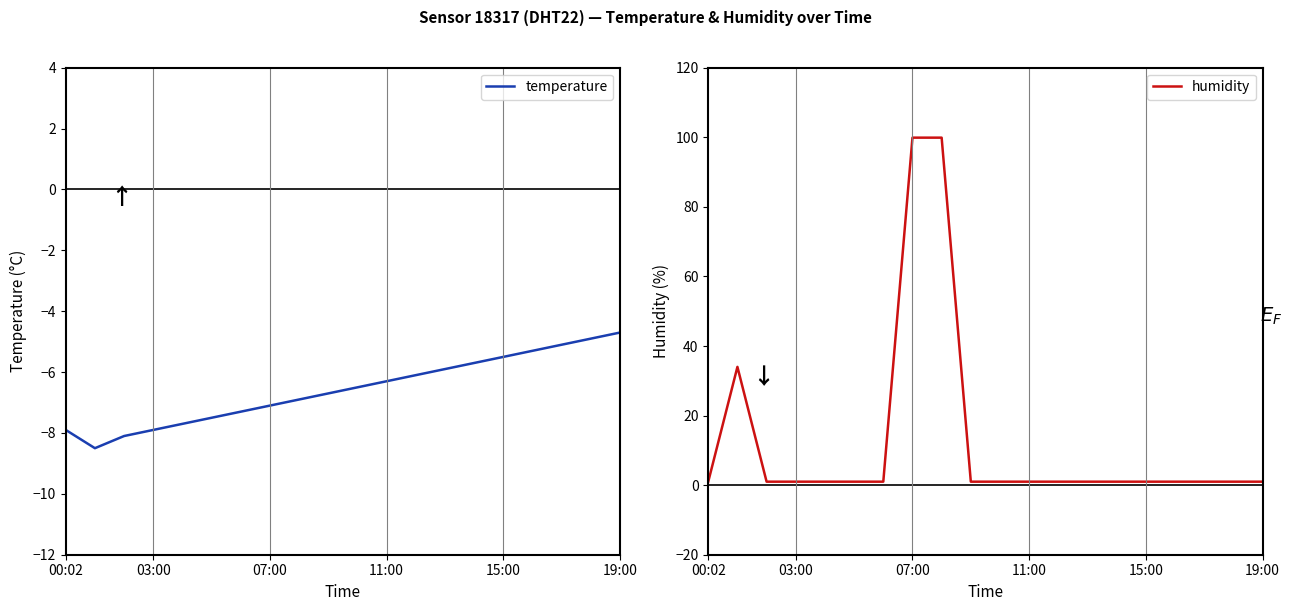

List the series in order of their peak value, highest first.

humidity, temperature